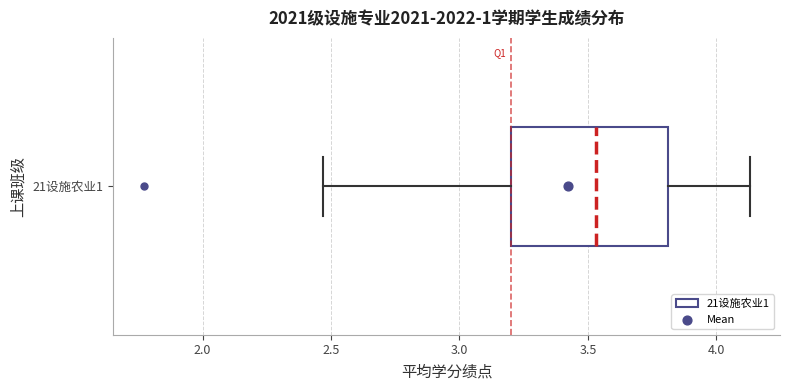

Where does the median line of the box for 21设施农业1 sit on the x-axis? The values are not printed on the chart, so give them approximately, as read against the axis.

3.55